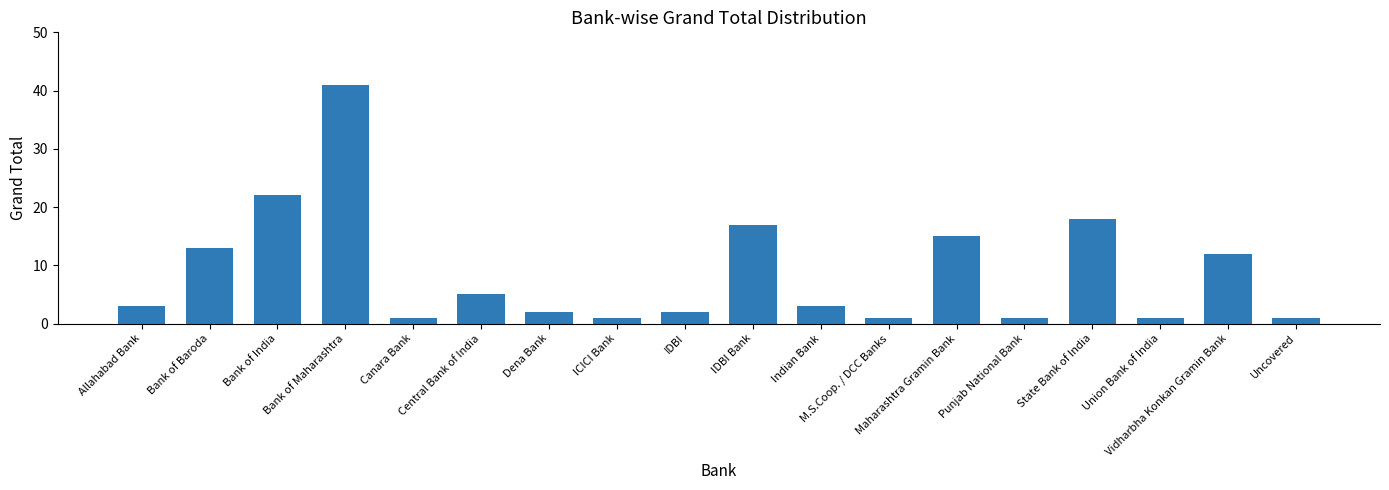

What is the sum of the values at Allahabad Bank and IDBI Bank?

20